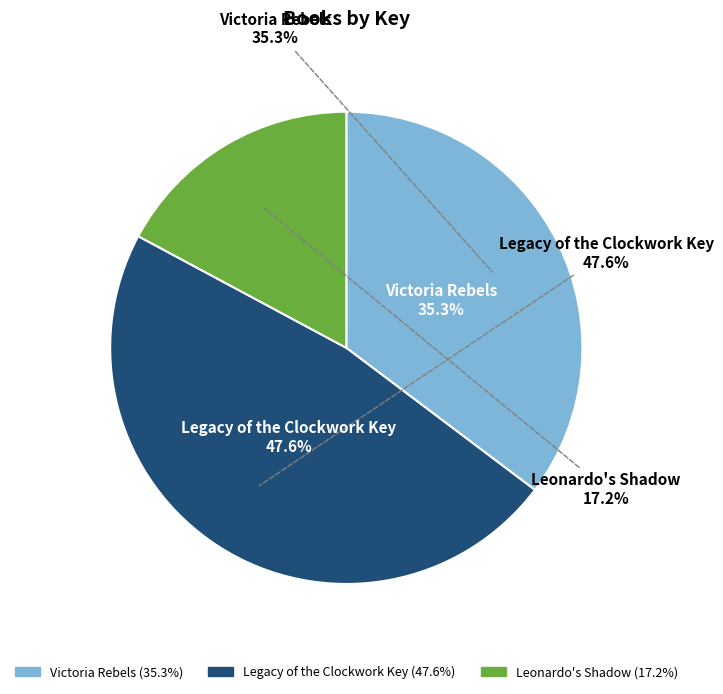

Count the number of slices in the pie.

3